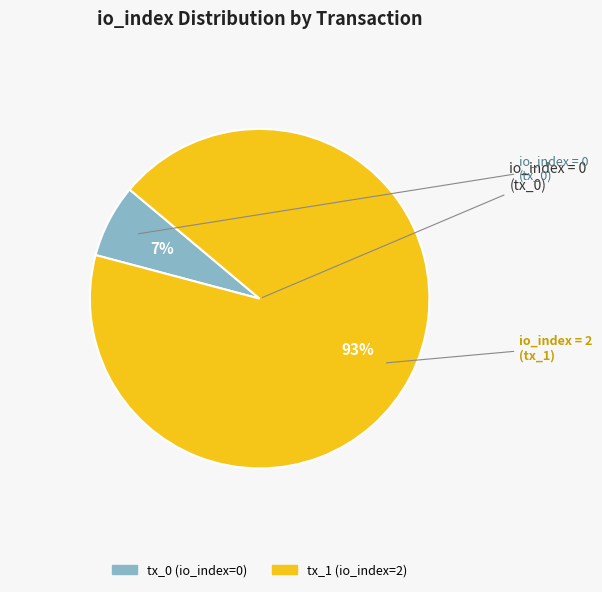

How many segments does this pie chart have?

2